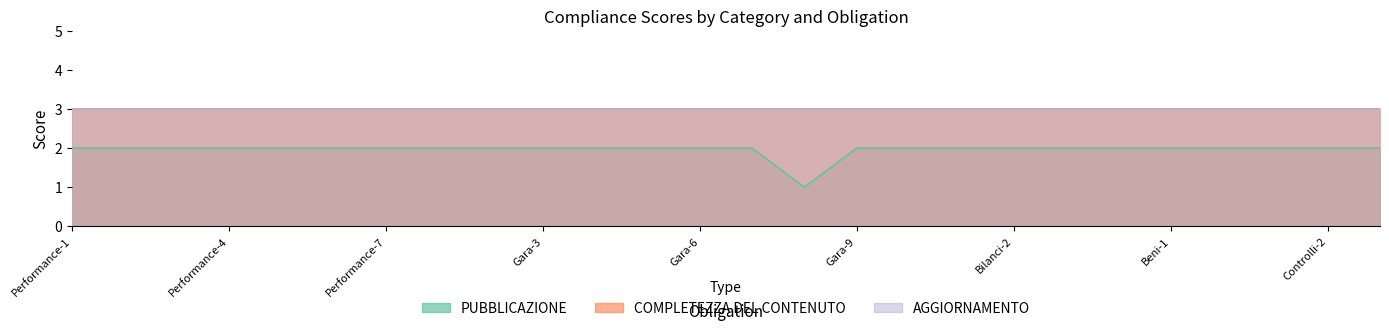

Is it true that AGGIORNAMENTO equals 3 at Controlli-3?

True